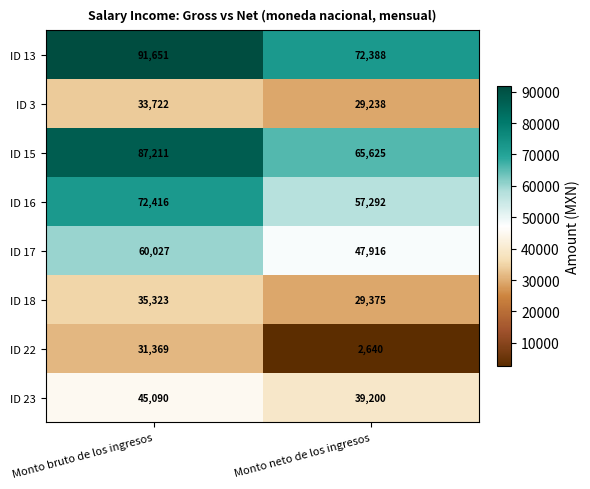

What is the difference between the highest and lowest values at Monto bruto de los ingresos?

60282